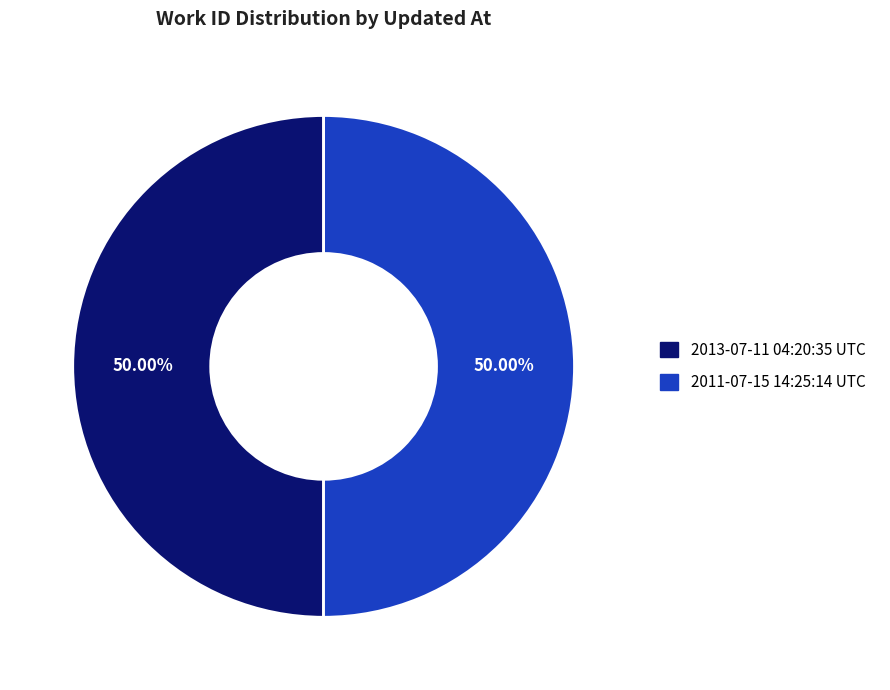

What is the ratio of the value at 2011-07-15 14:25:14 UTC to the value at 2013-07-11 04:20:35 UTC?

1.0